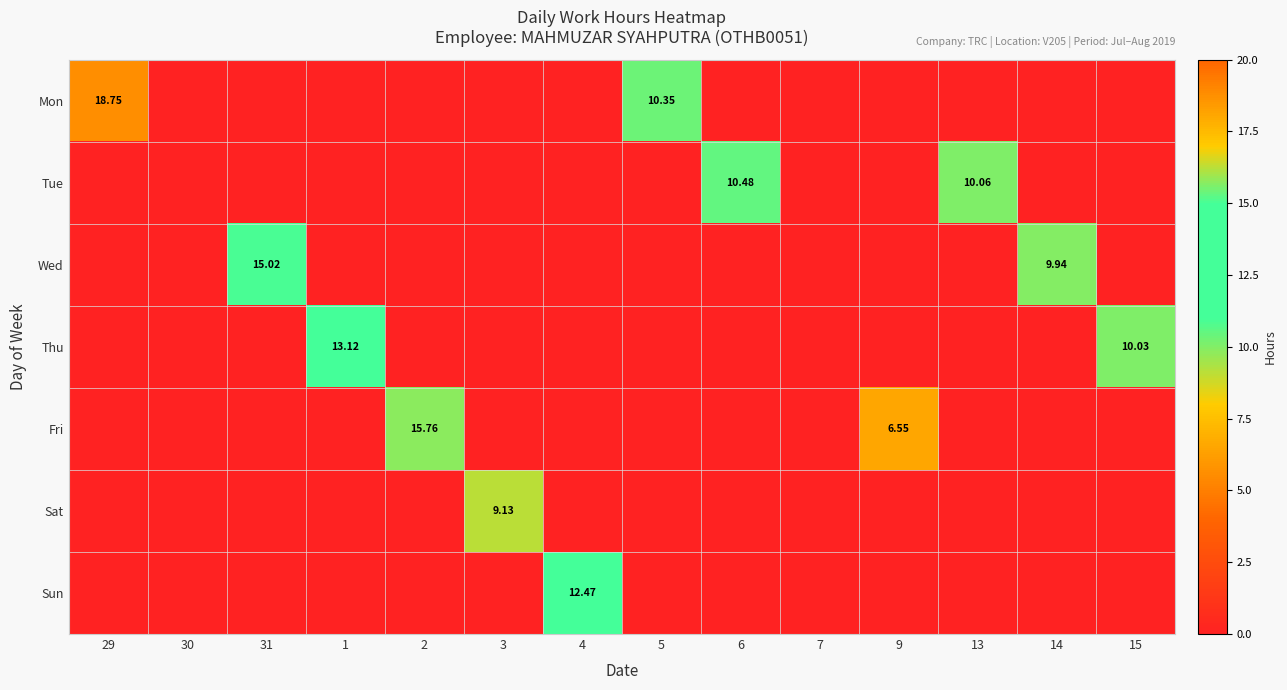

The value of Sat at 4 is 3.6. True or false?

False